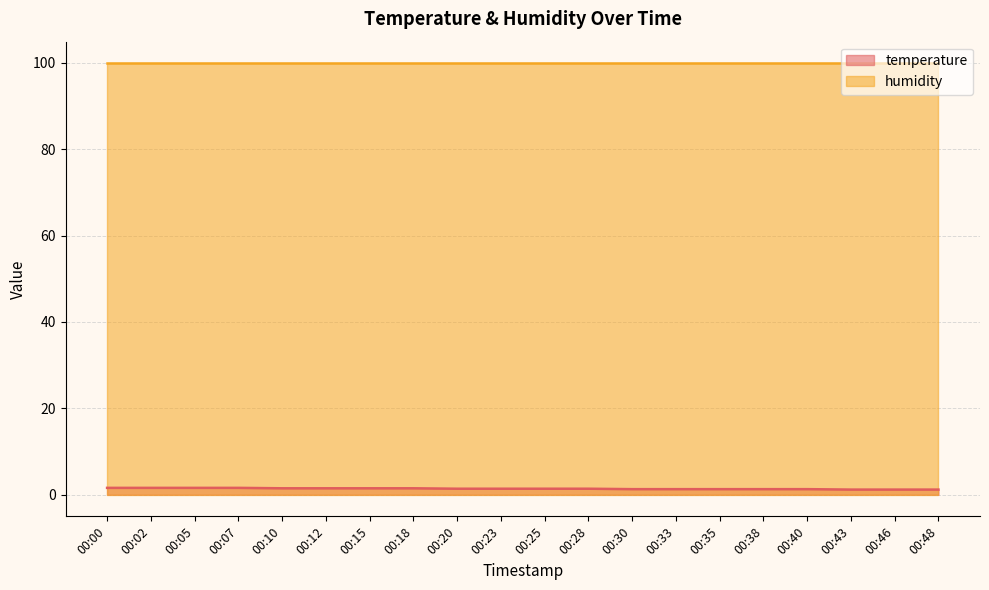

Which label corresponds to the smallest value in the chart?

00:43